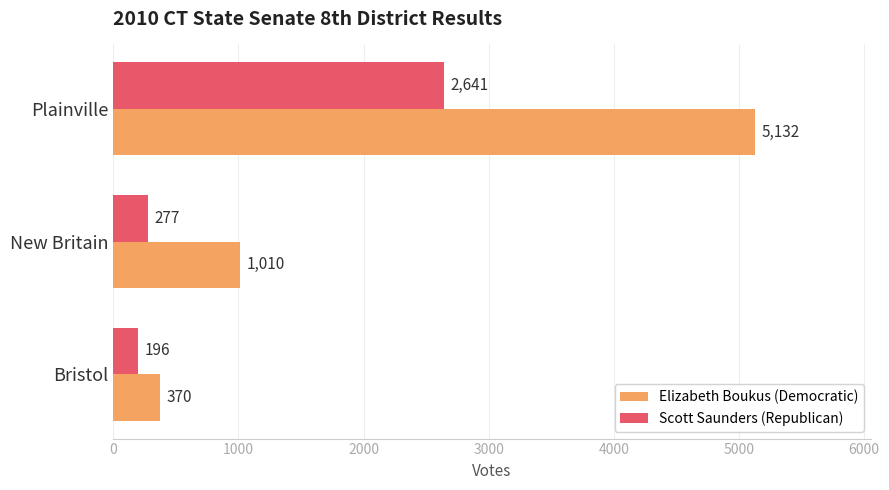

Is it true that Scott Saunders (Republican) equals 92 at New Britain?

False